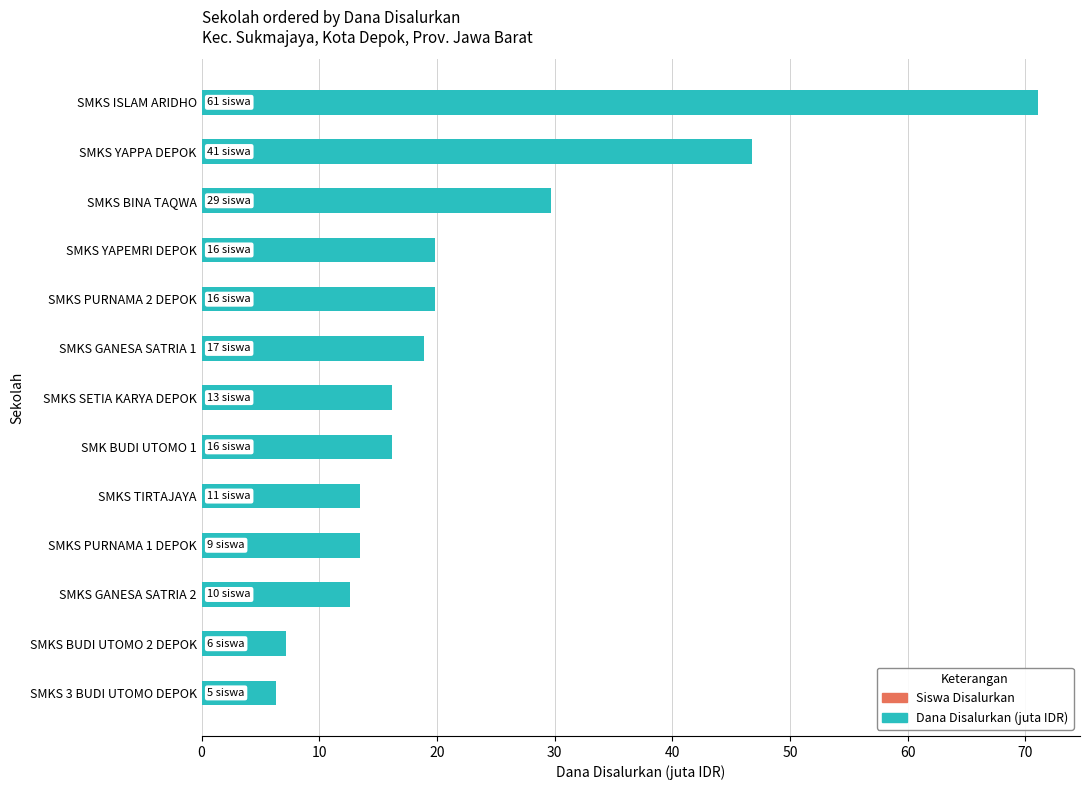

Read the value at SMKS PURNAMA 1 DEPOK.

13.5